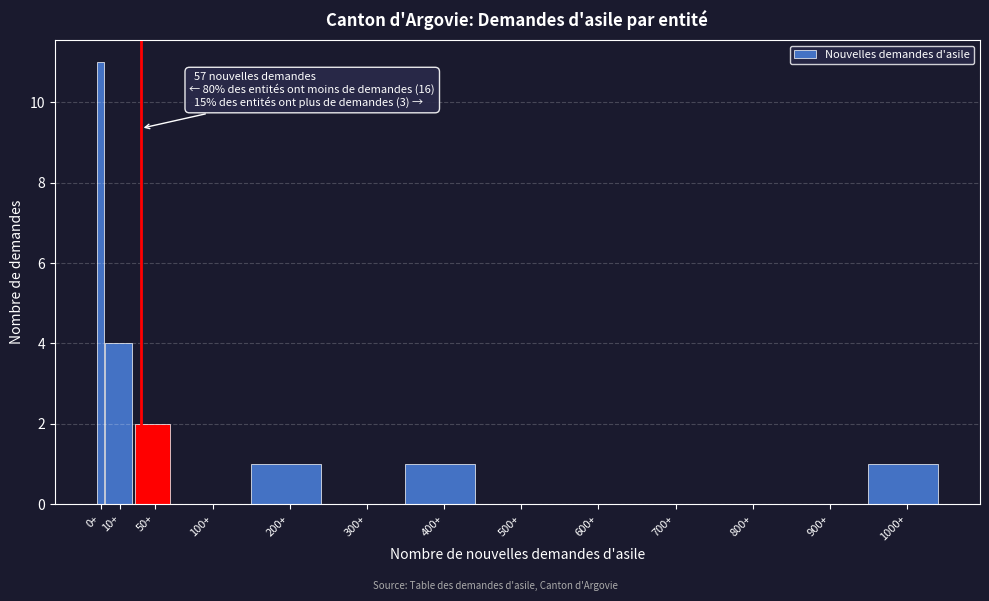

Reading right to left, extract all data points from this chart.

1000+=1	900+=0	800+=0	700+=0	600+=0	500+=0	400+=1	300+=0	200+=1	100+=0	50+=2	10+=4	0+=11